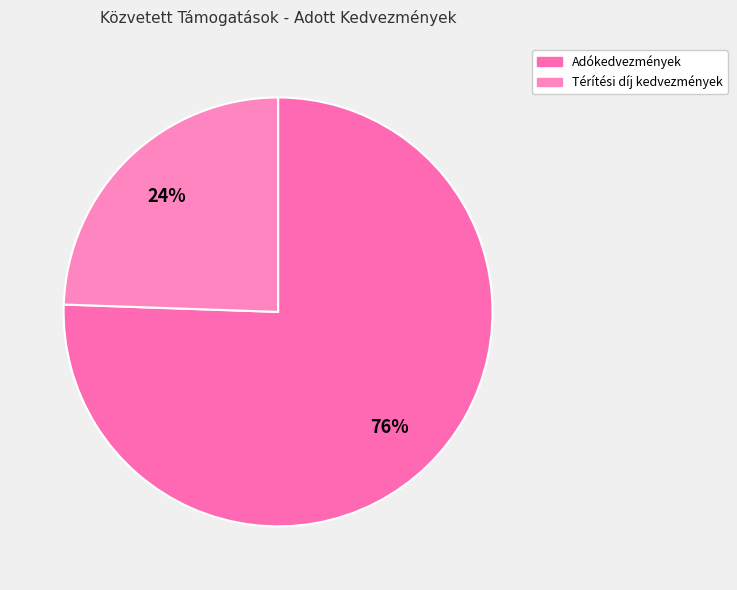

How many segments does this pie chart have?

2